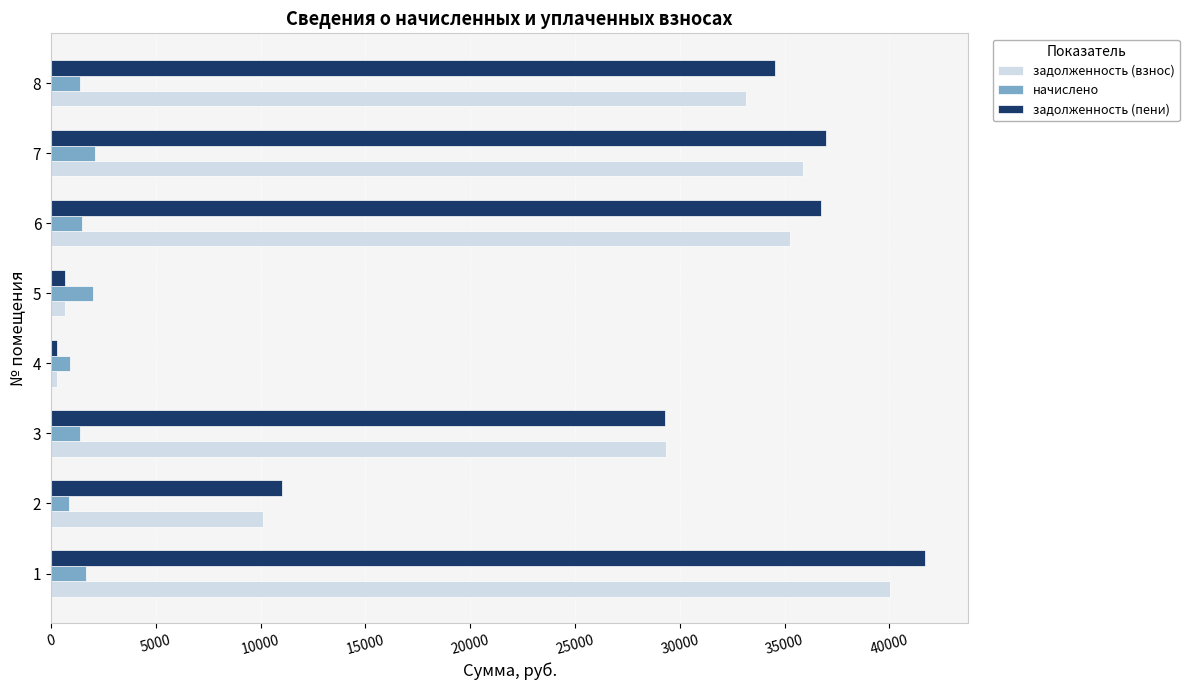

What is the highest value of the начислено series?

2098.2